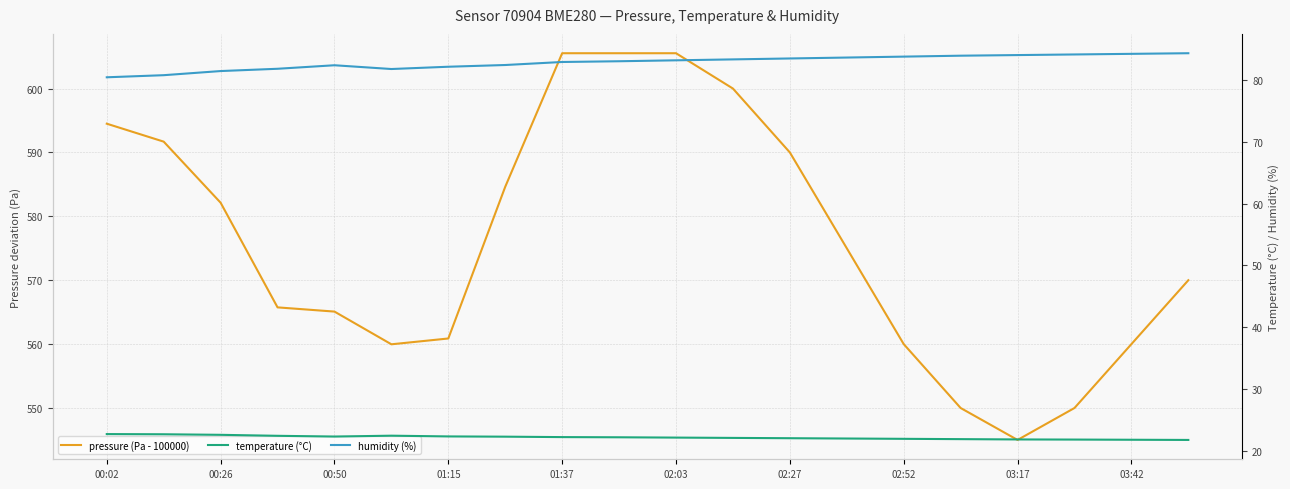

Where does the pressure (Pa - 100000) series first go above 575?

00:02